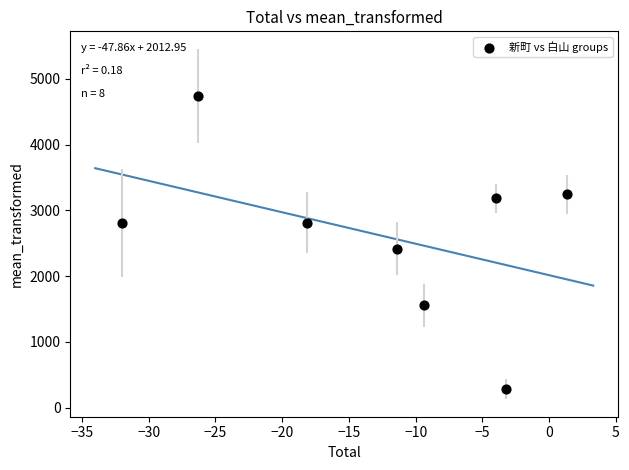

What Y value in the scatter plot is closest to 2511?

2415.0